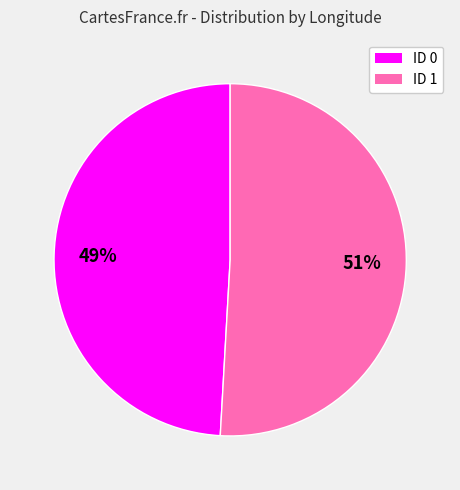

Approximately how many times larger is the value at ID 1 compared to ID 0?

1.0